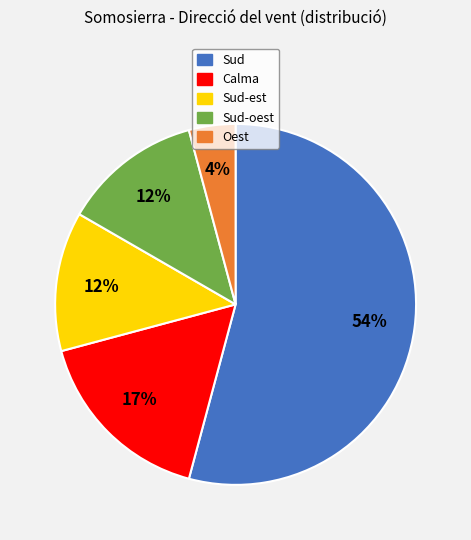

How many slices are in this pie chart?

5